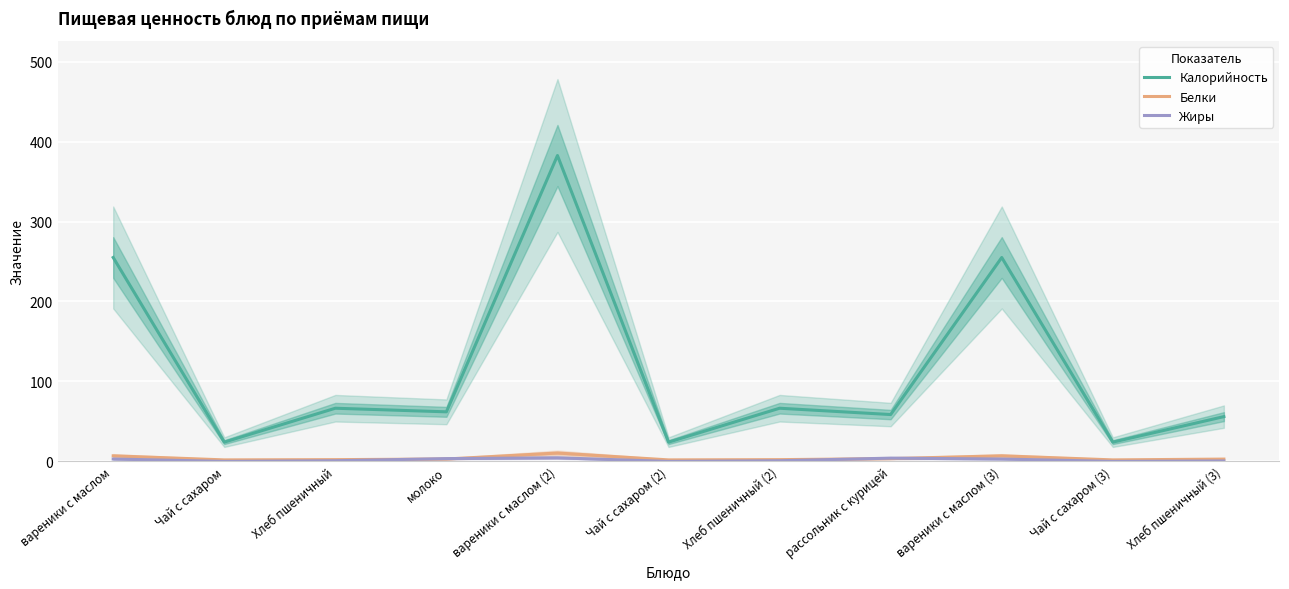

True or false: Белки has a value of 7.0 at вареники с маслом.

True